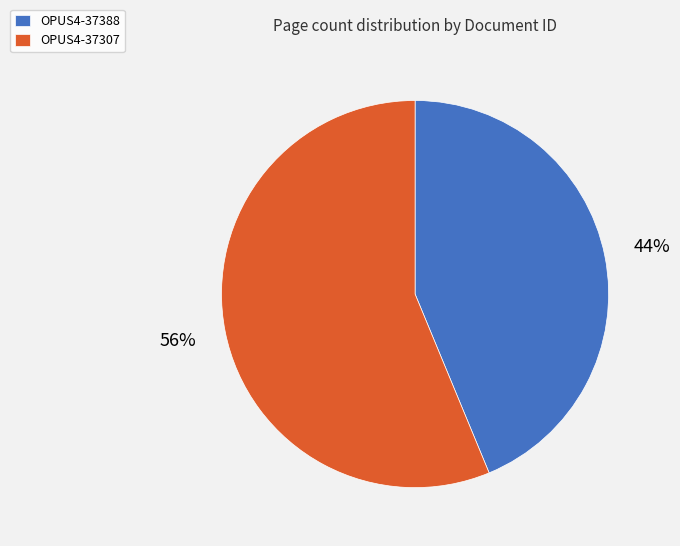

Which has a higher value, OPUS4-37307 or OPUS4-37388?

OPUS4-37307